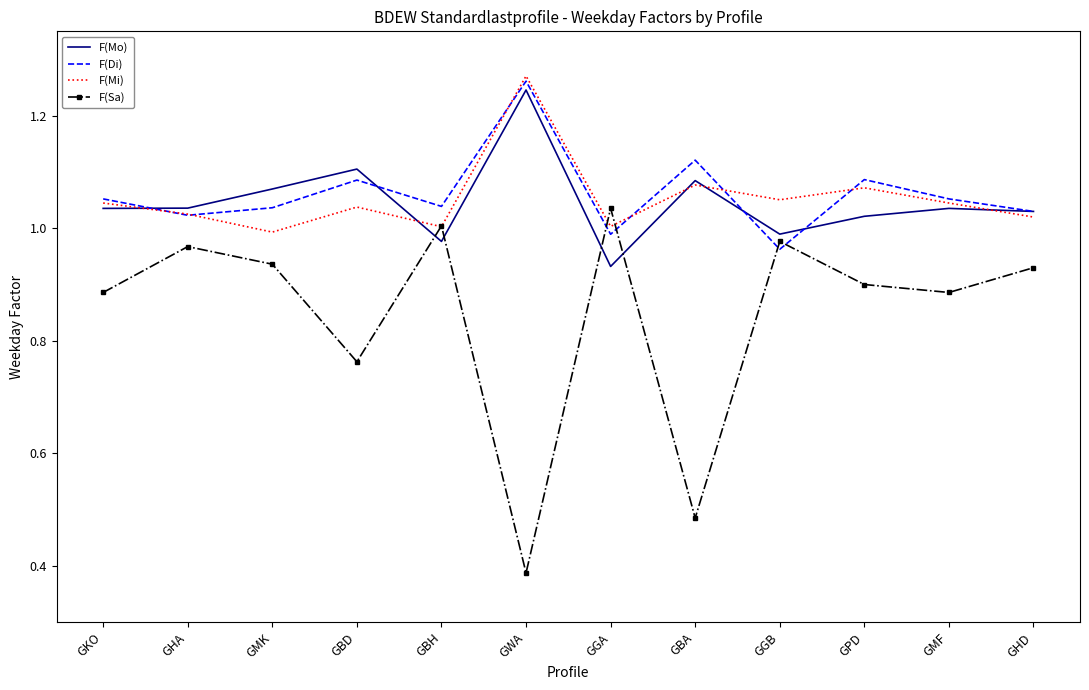

At which category is the sum across all series the highest?

GWA